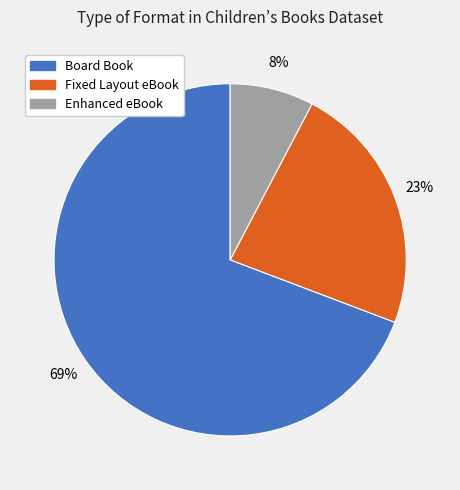

Do Enhanced eBook and Board Book together represent more than half of the pie?

Yes